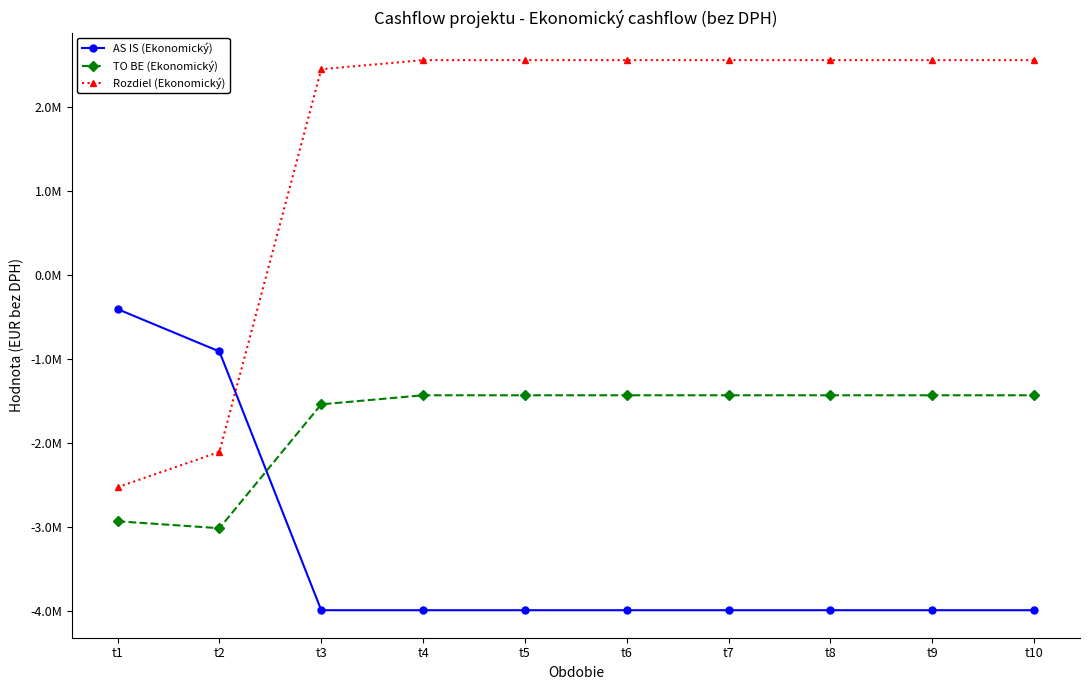

At which category is the sum across all series the highest?

t4